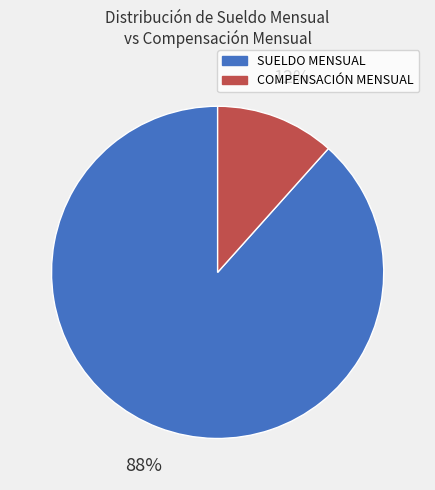

Rank the categories by value from highest to lowest.

SUELDO MENSUAL, COMPENSACIÓN MENSUAL